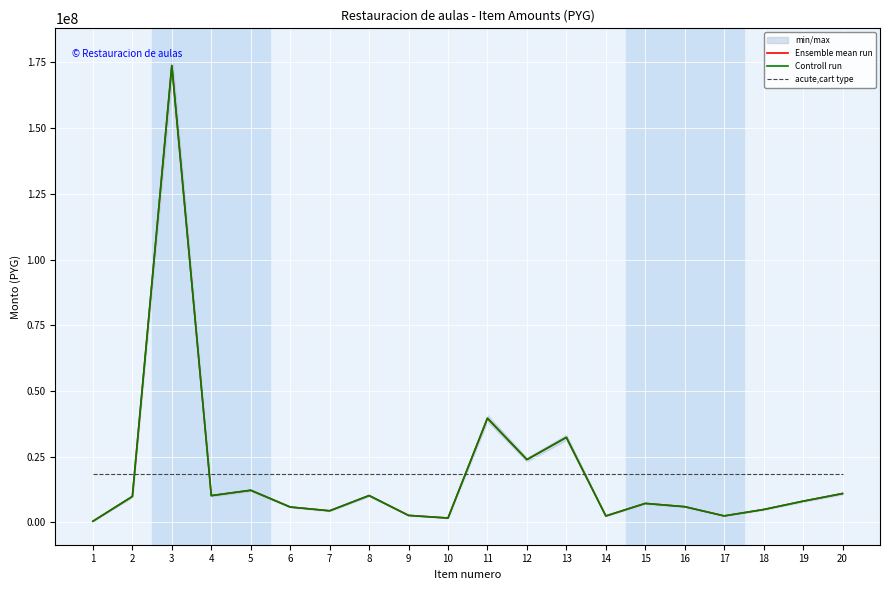

What is the highest value of the acute,cart type series?

18492025